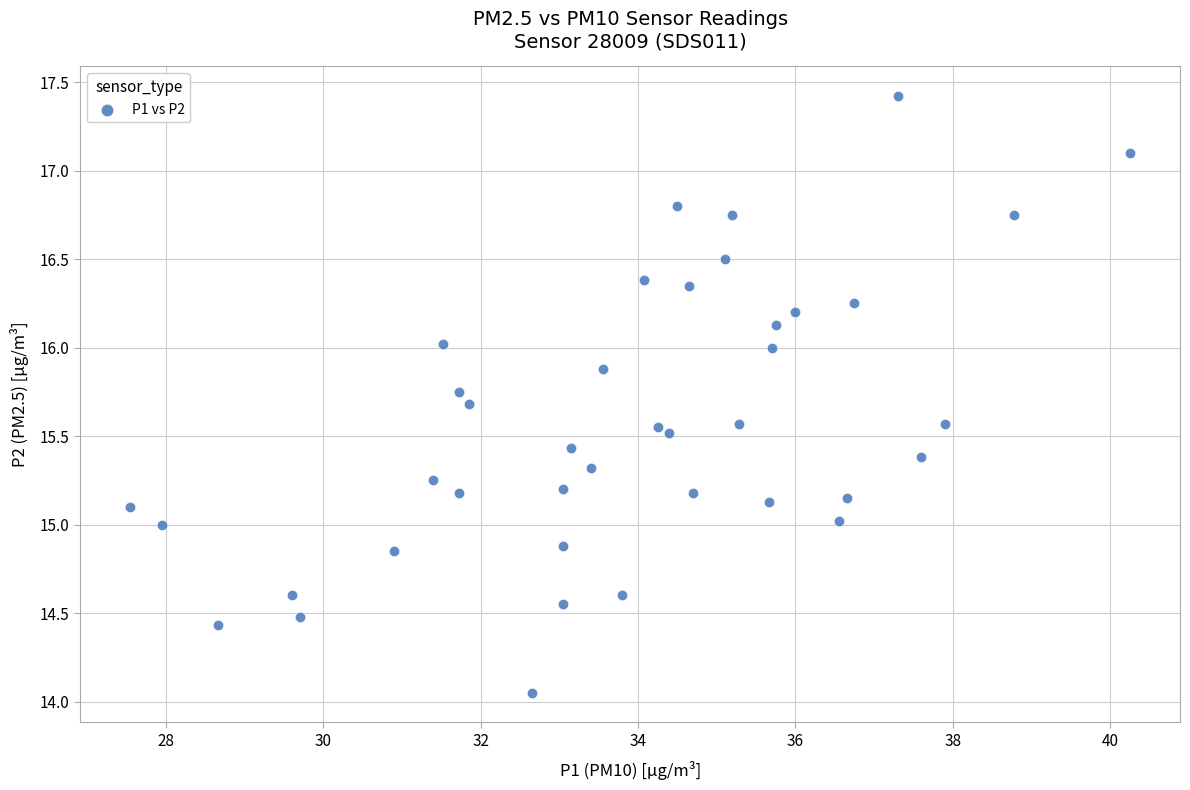

What is the range of Y values (max minus min)?

3.4